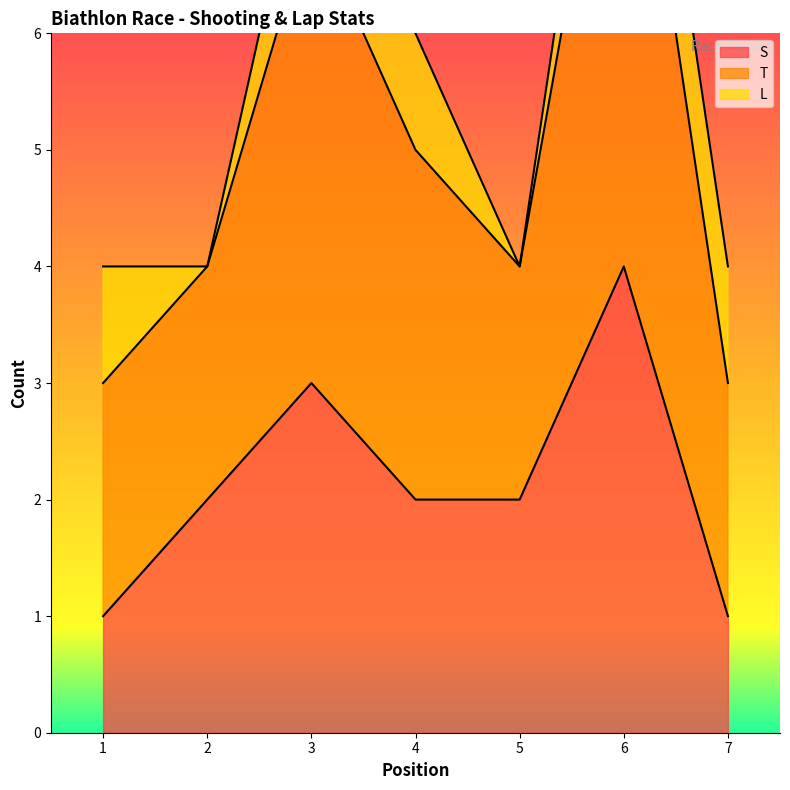

True or false: S and T cross at least once.

False